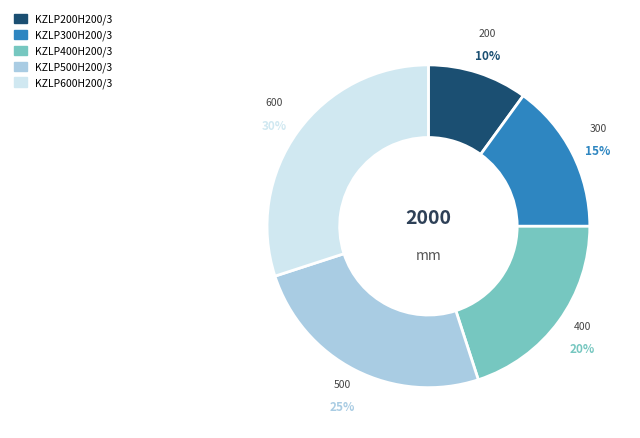

What percentage is the KZLP600H200/3 slice, to the nearest percent?

30%